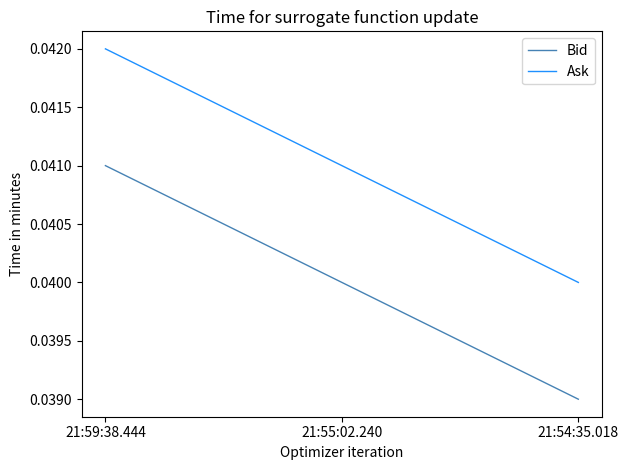

Rank the series by their maximum value, from highest to lowest.

Ask, Bid